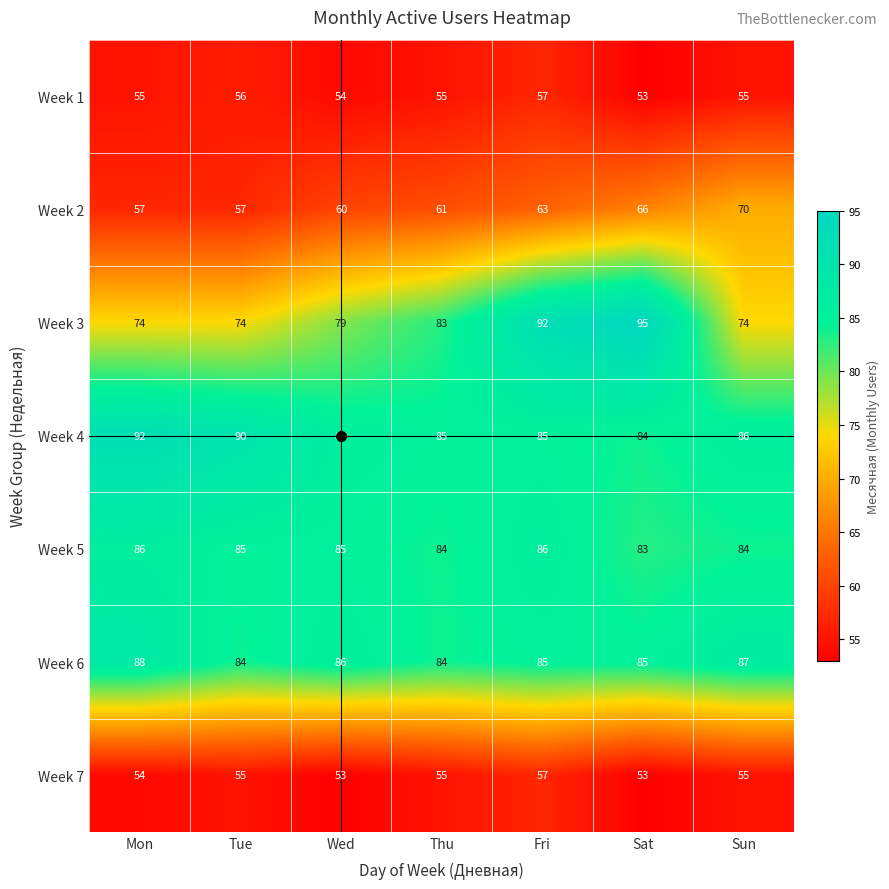

The Week 5 series shows 86 at Mon. True or false?

True